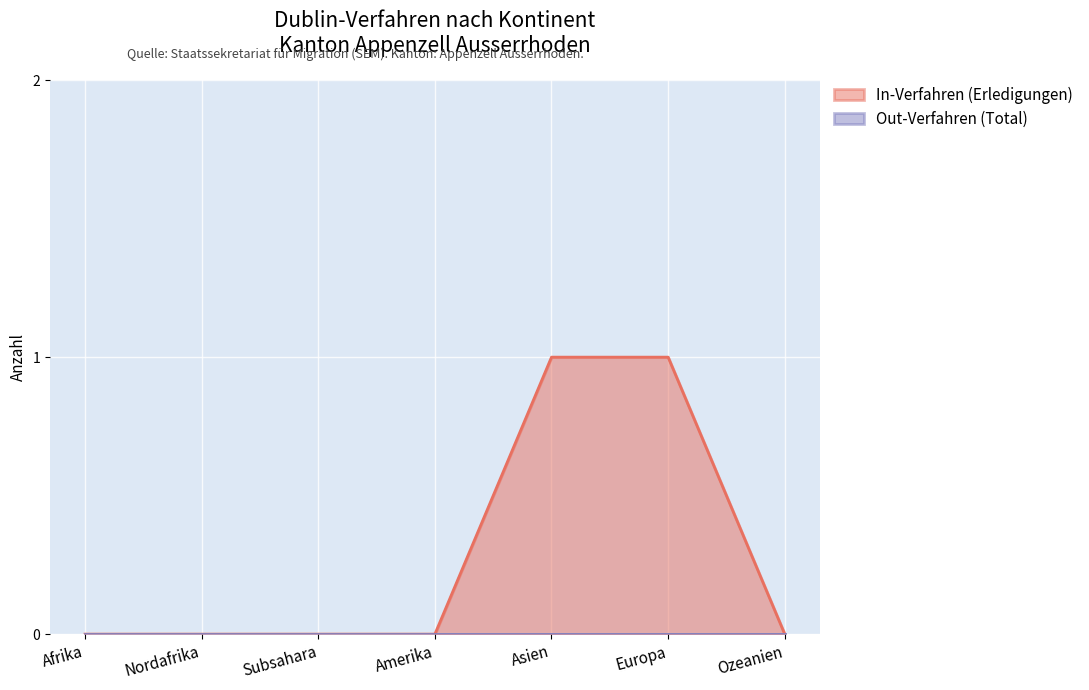

Rank the categories by value from highest to lowest.

Asien, Europa, Afrika, Nordafrika, Subsahara, Amerika, Ozeanien